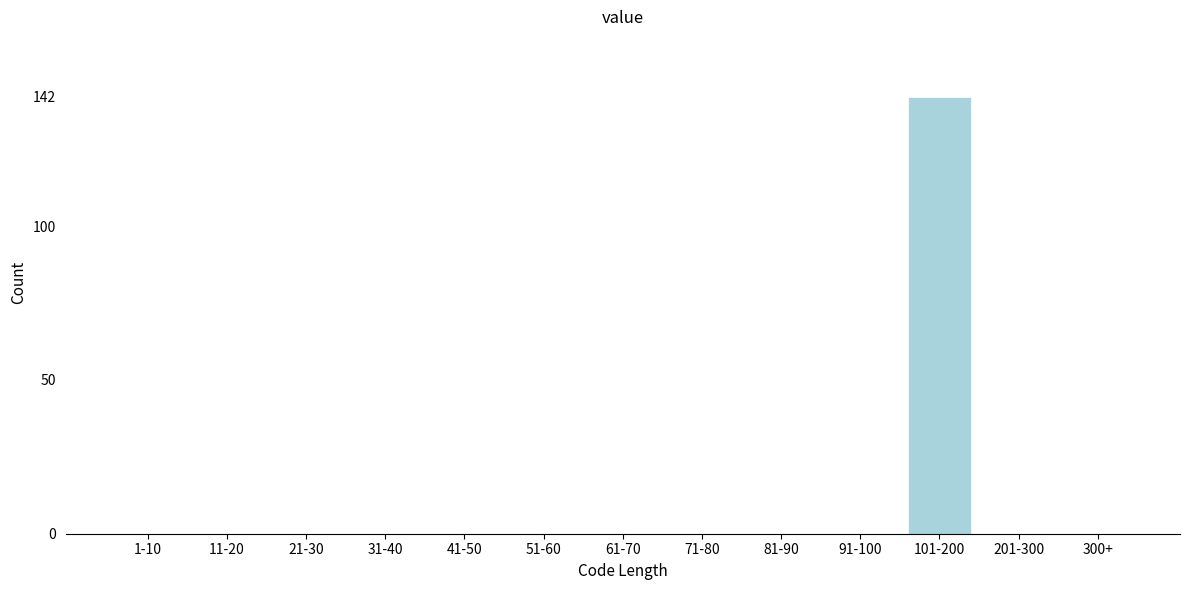

Reading left to right, transcribe all the data shown in this chart.

1-10=0	11-20=0	21-30=0	31-40=0	41-50=0	51-60=0	61-70=0	71-80=0	81-90=0	91-100=0	101-200=142	201-300=0	300+=0